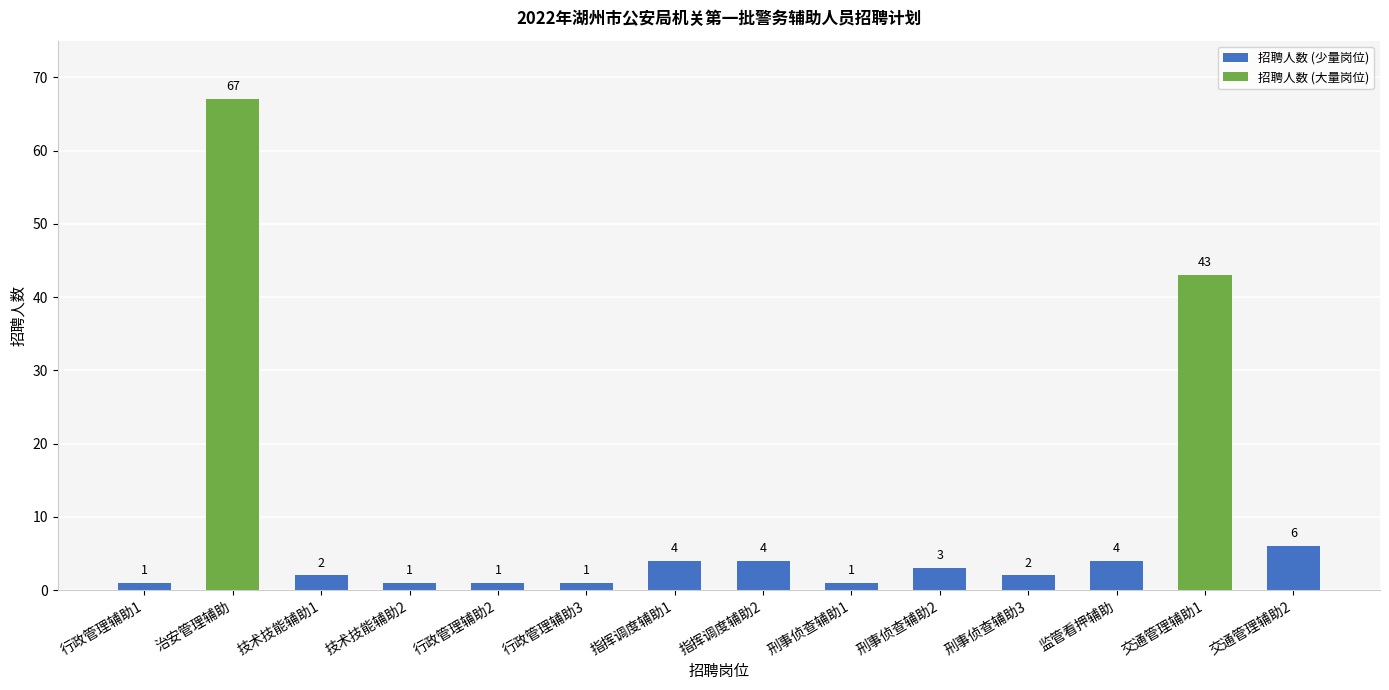

At which label is the value closest to 34?

交通管理辅助1